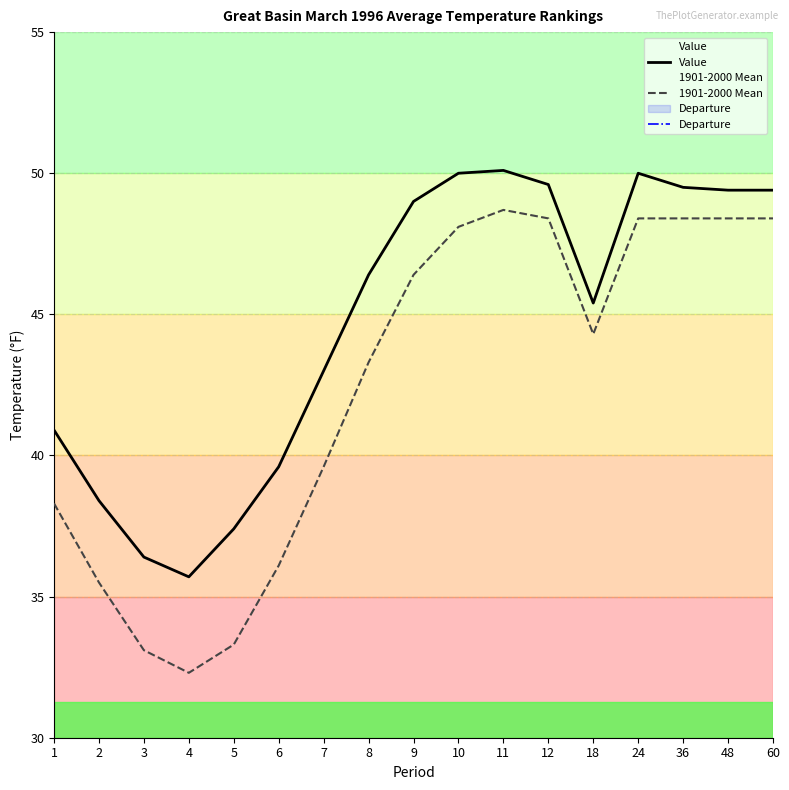

Which series has the largest total across all categories?

Value